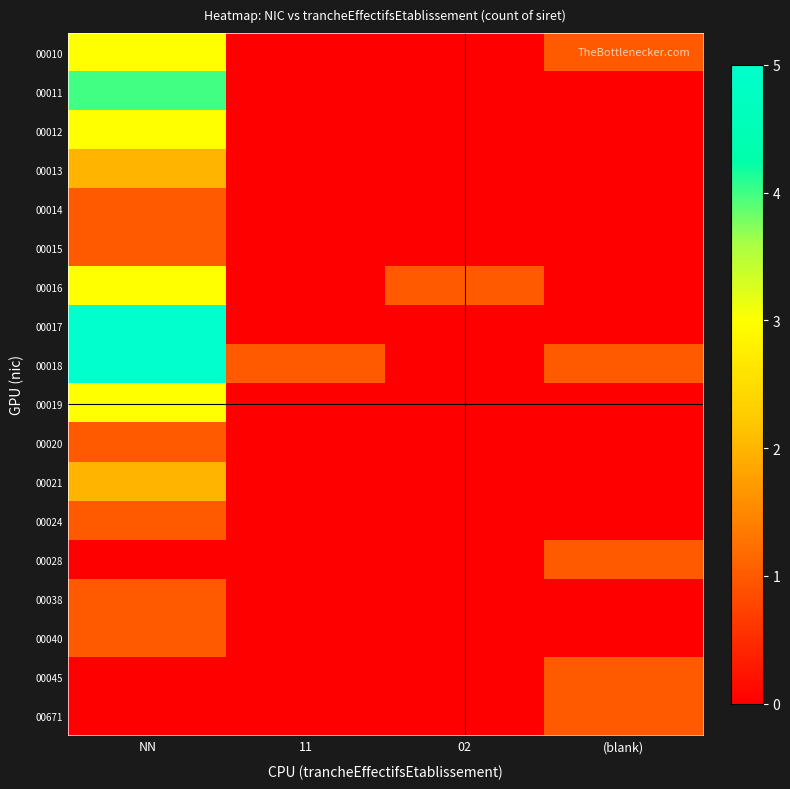

Reading left to right, what are all the values shown in this chart?

00010: NN=3	11=0	02=0	(blank)=1
00011: NN=4	11=0	02=0	(blank)=0
00012: NN=3	11=0	02=0	(blank)=0
00013: NN=2	11=0	02=0	(blank)=0
00014: NN=1	11=0	02=0	(blank)=0
00015: NN=1	11=0	02=0	(blank)=0
00016: NN=3	11=0	02=1	(blank)=0
00017: NN=5	11=0	02=0	(blank)=0
00018: NN=5	11=1	02=0	(blank)=1
00019: NN=3	11=0	02=0	(blank)=0
00020: NN=1	11=0	02=0	(blank)=0
00021: NN=2	11=0	02=0	(blank)=0
00024: NN=1	11=0	02=0	(blank)=0
00028: NN=0	11=0	02=0	(blank)=1
00038: NN=1	11=0	02=0	(blank)=0
00040: NN=1	11=0	02=0	(blank)=0
00045: NN=0	11=0	02=0	(blank)=1
00671: NN=0	11=0	02=0	(blank)=1